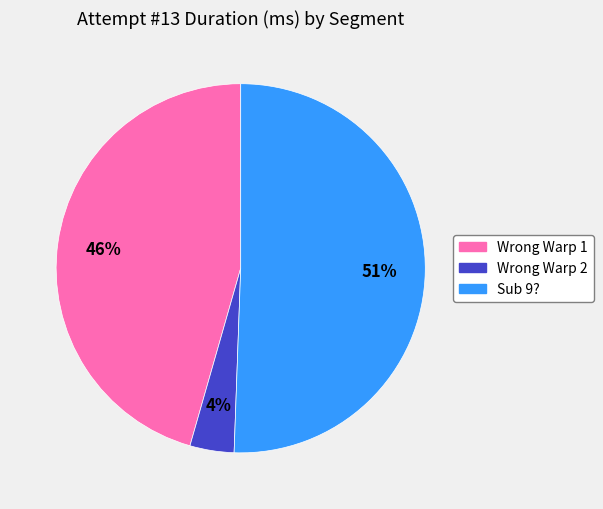

Is the sum of Sub 9? and Wrong Warp 2 greater than half?

Yes